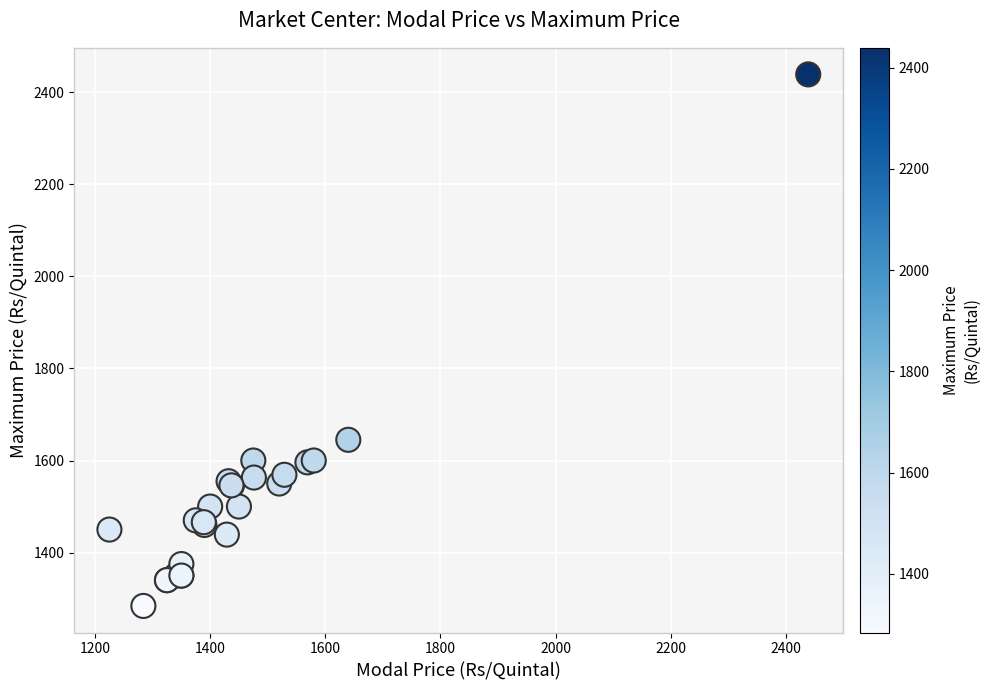

What Y value in the scatter plot is closest to 1861?

1645